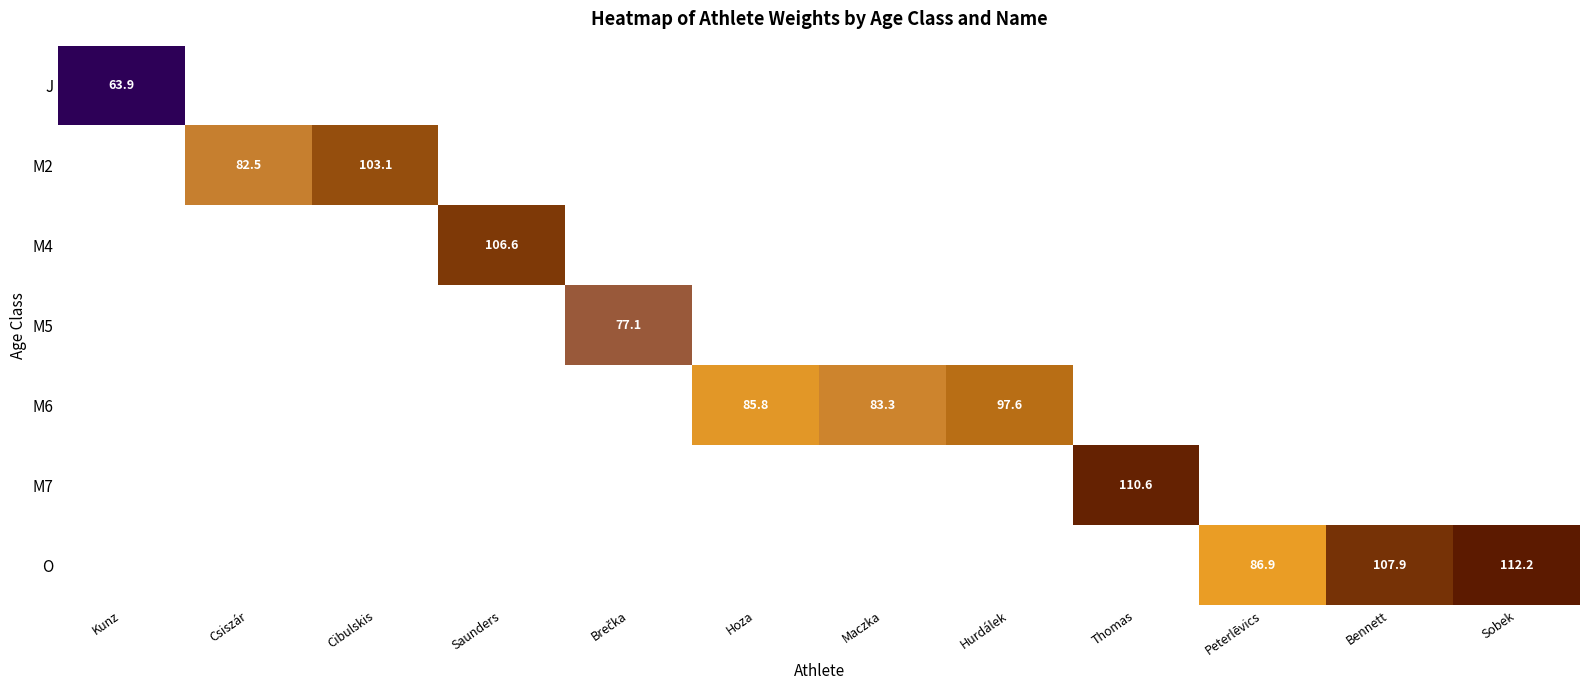

The value of M2 at Cibulskis is 103.1. True or false?

True